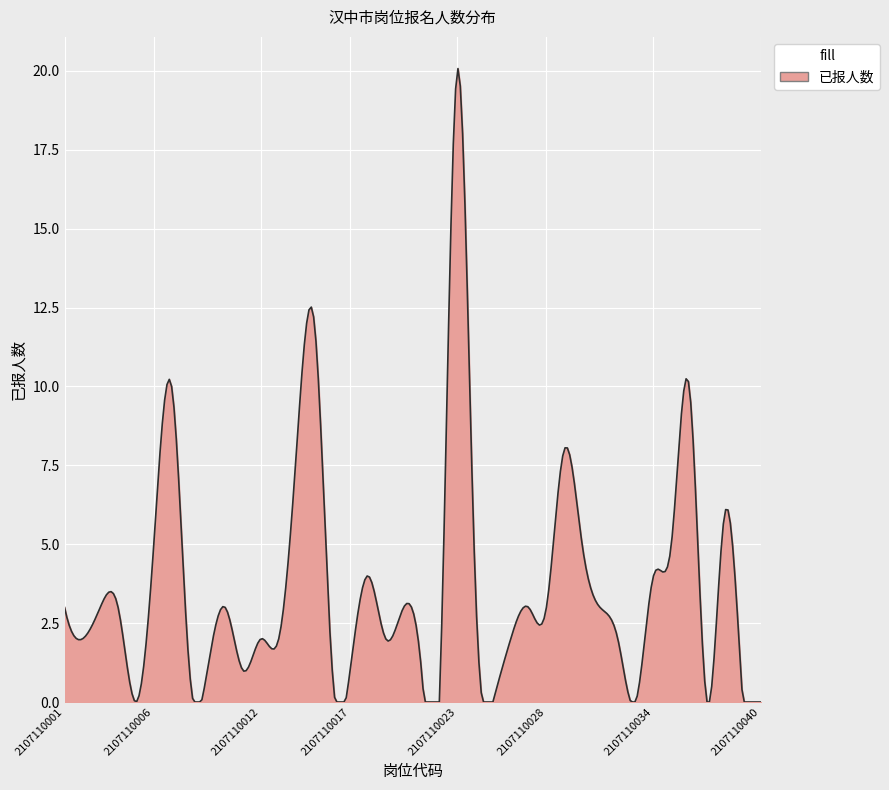

What is the difference between the maximum and minimum values?

20.1